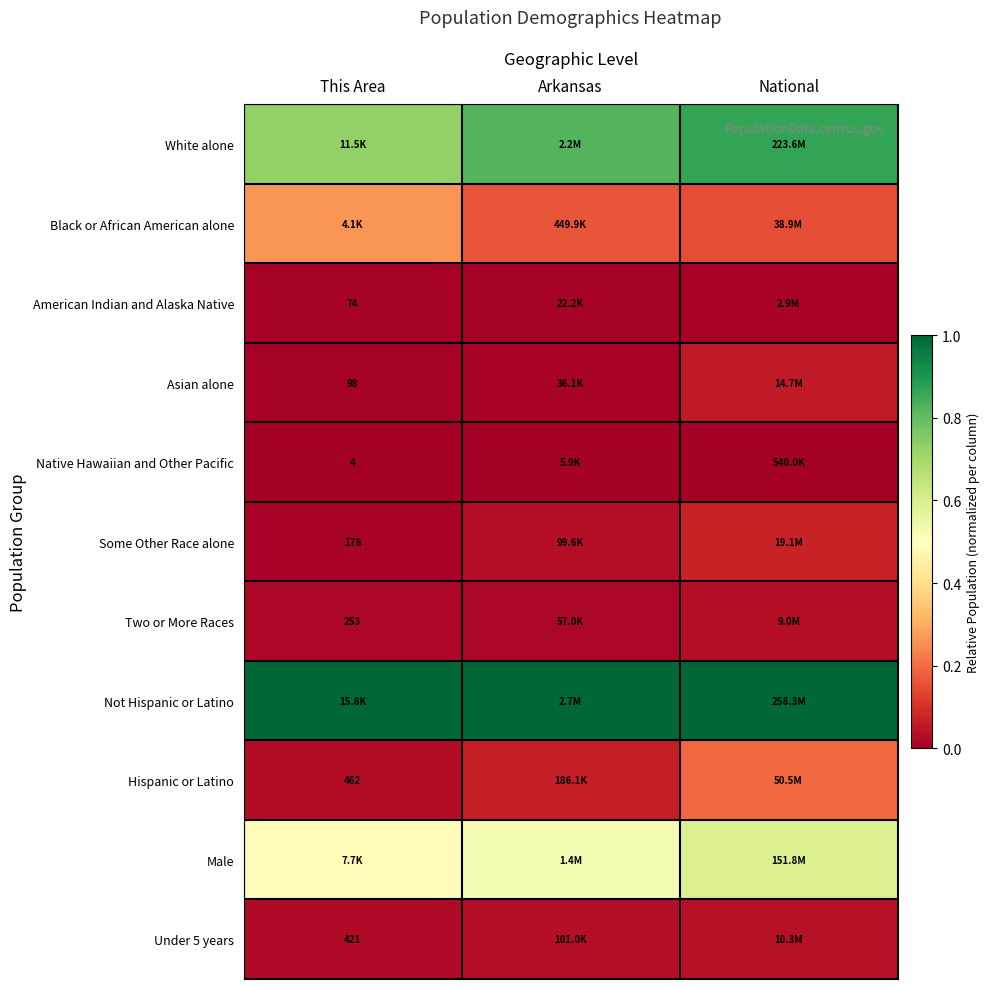

Is the value of Native Hawaiian and Other Pacific at National greater than the value of White alone at Arkansas?

No